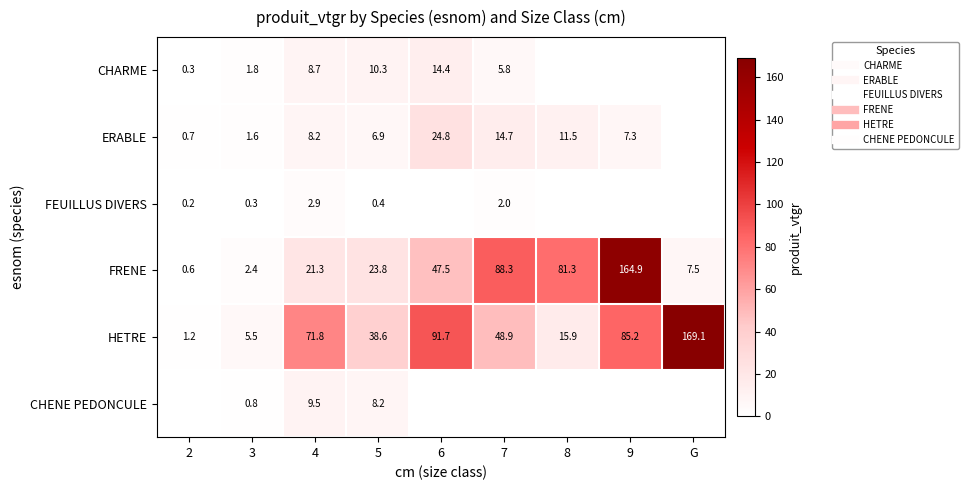

Where does the ERABLE series first go above 7?

4